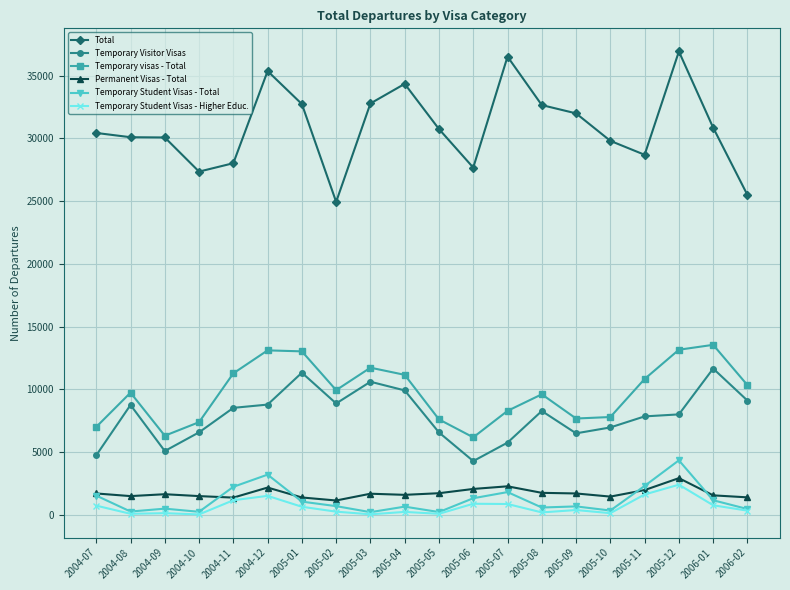

Which series has the widest spread of values?

Total